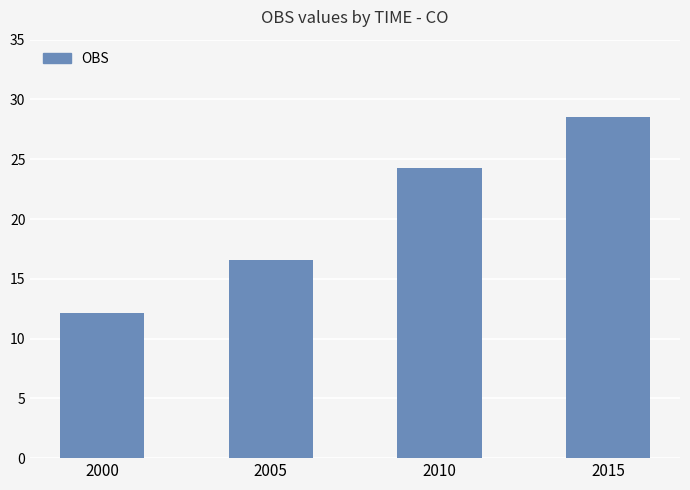

Does the chart contain any negative values?

No